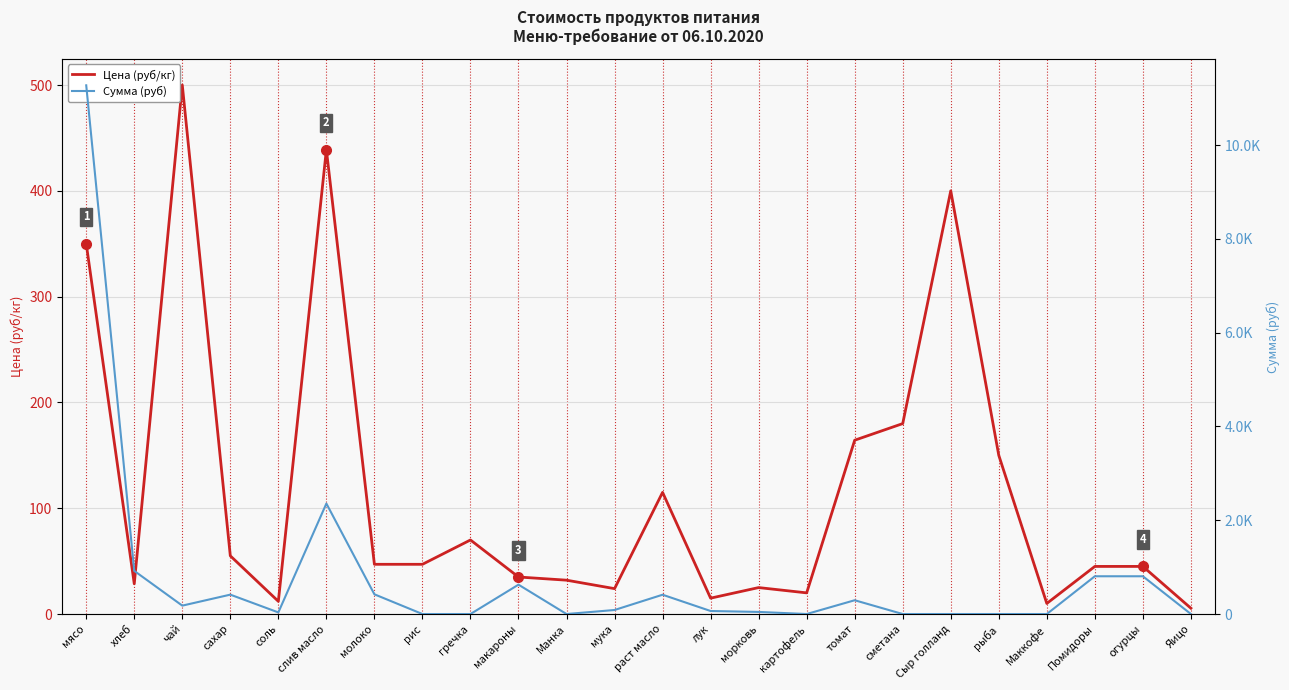

What is the label of the 9th point from the left?

гречка